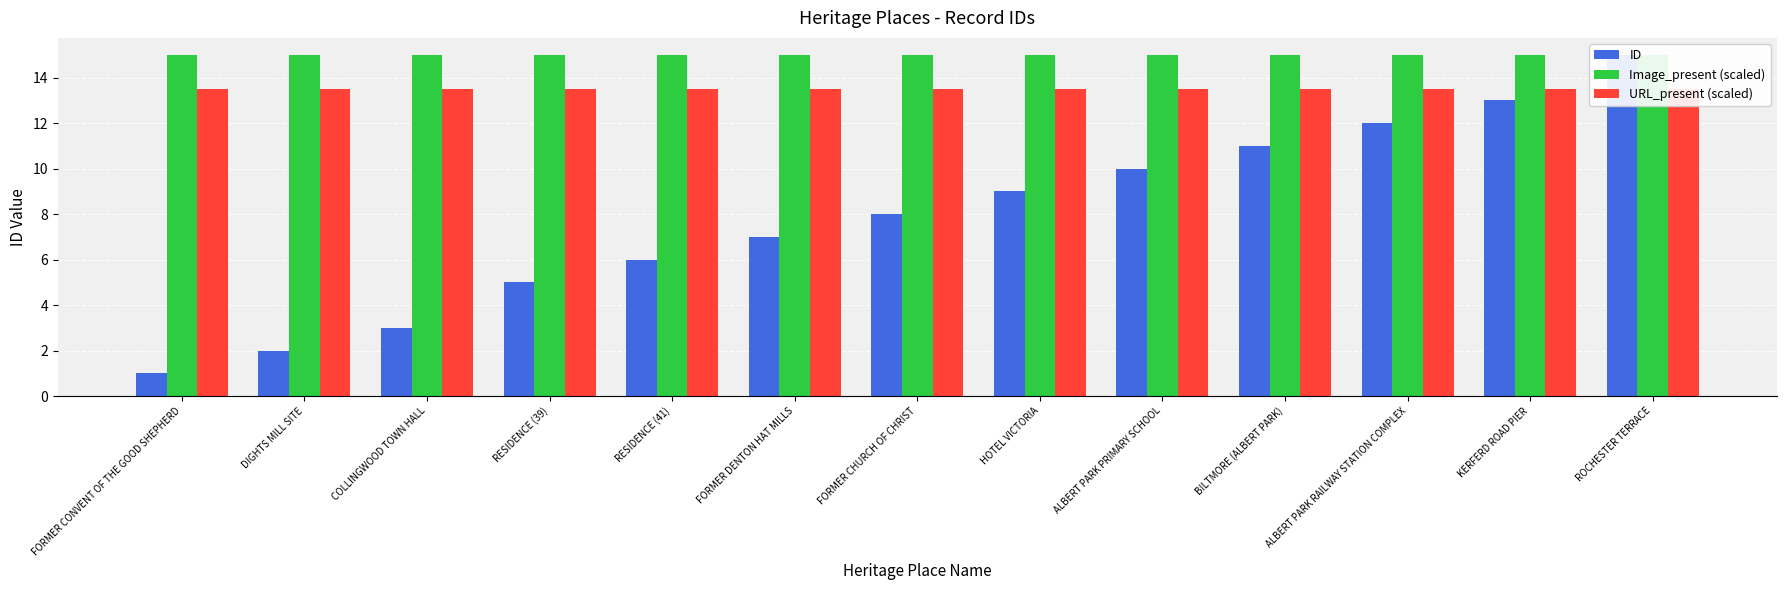

What is the spread (max minus min) of values at KERFERD ROAD PIER?

2.0